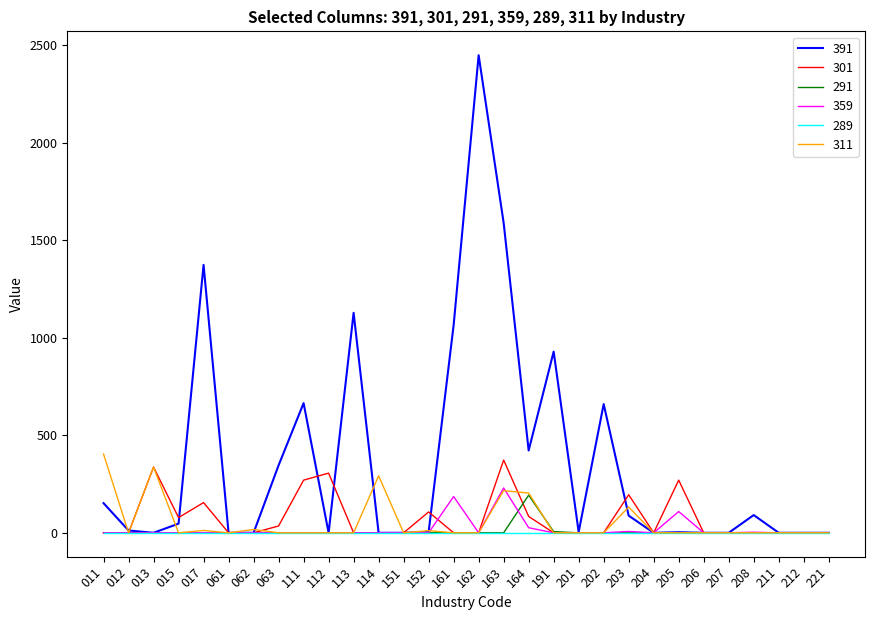

Which series has the largest range (max minus min)?

391